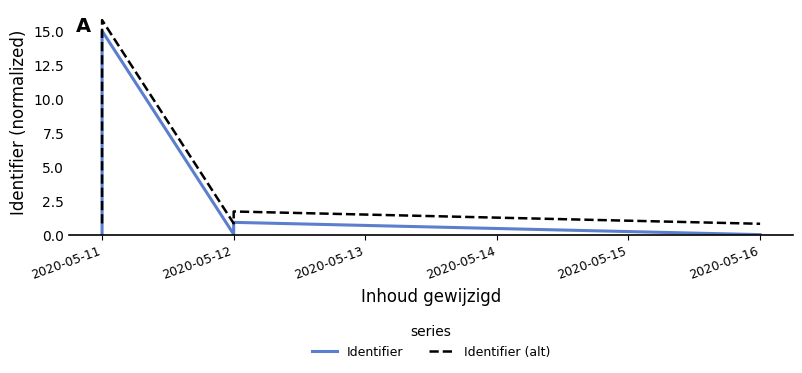

True or false: Identifier and Identifier (alt) intersect in this chart.

False